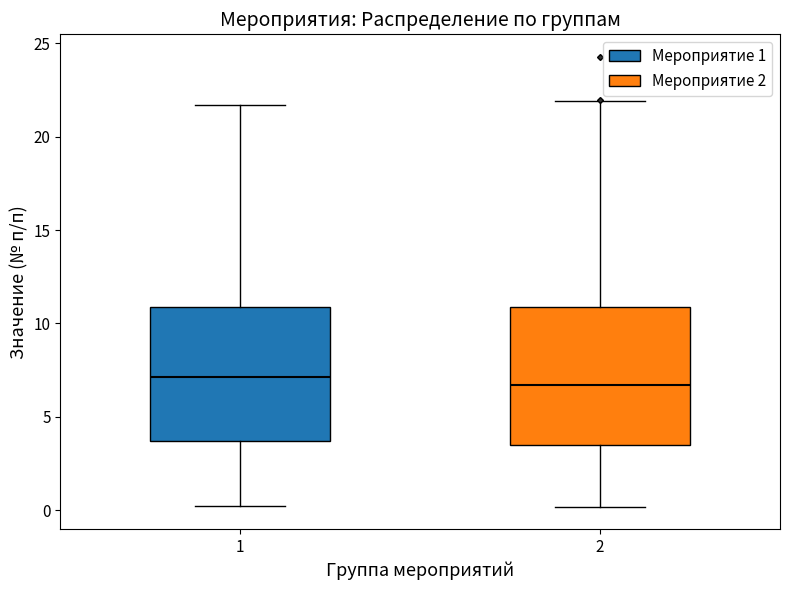

Where is the upper edge of the box at x = 2 on the y-axis? The values are not printed on the chart, so give them approximately, as read against the axis.

11.0